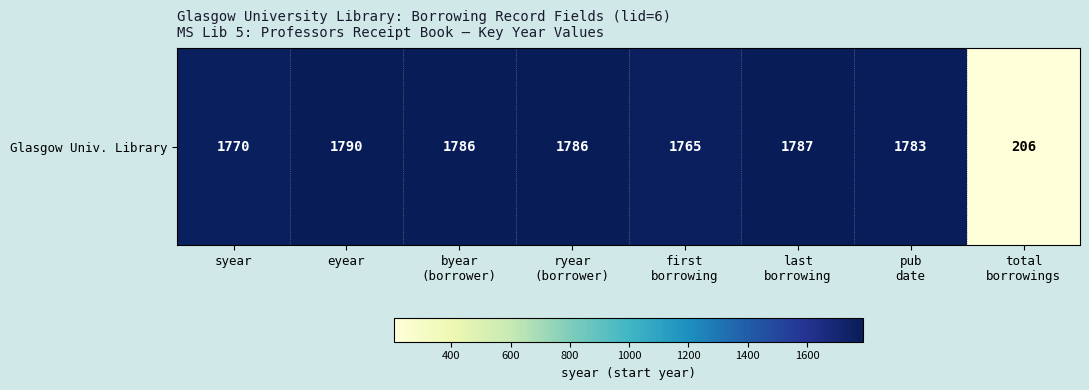

What is the sum of all values?

12673